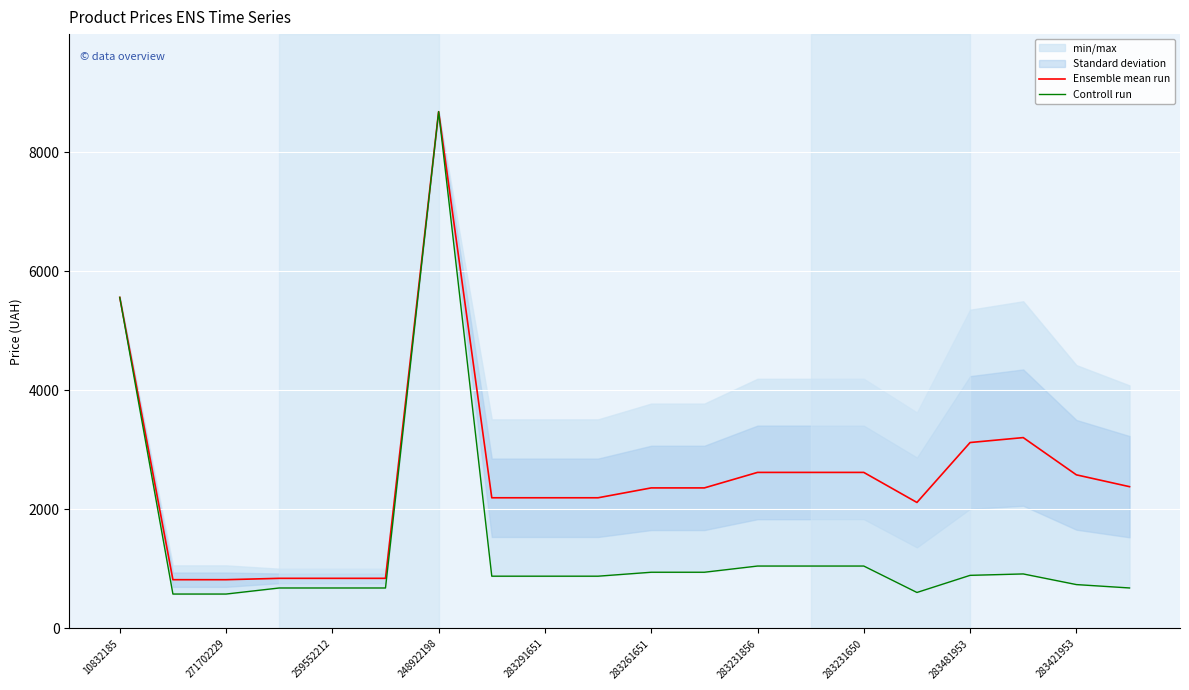

Where is Ensemble mean run nearest to the value 4749?

10832185